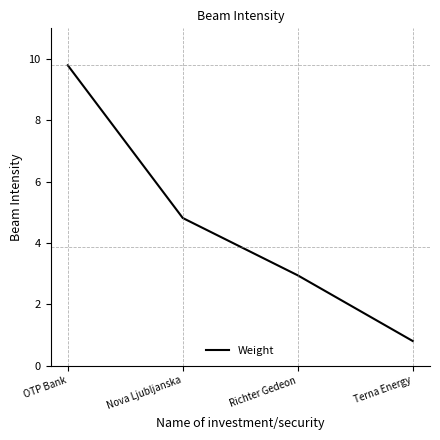

The value at Richter Gedeon is 1.3. True or false?

False